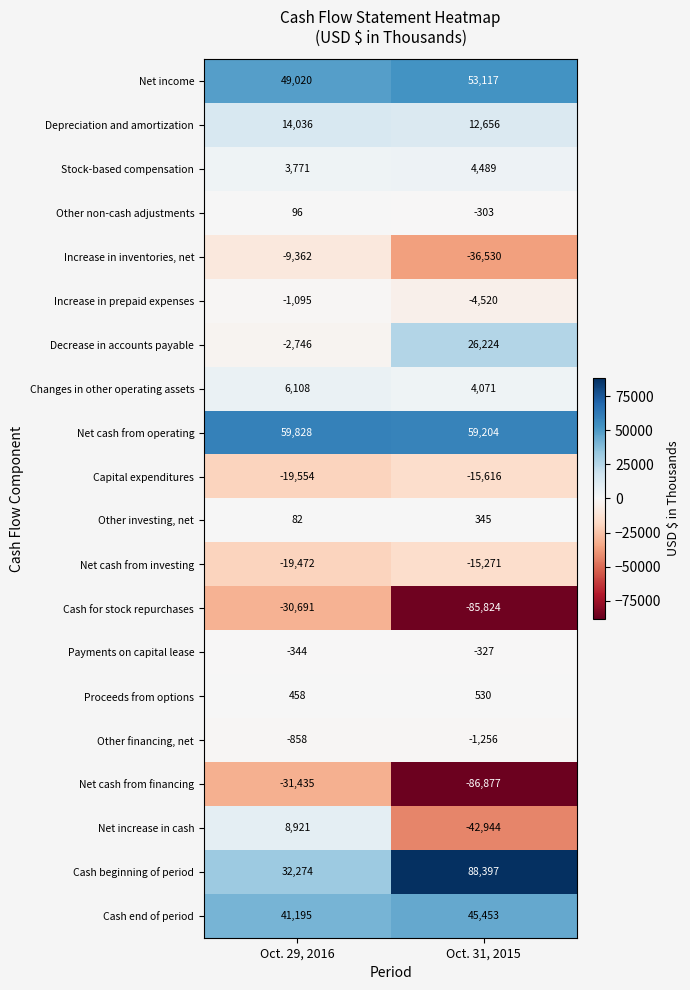

What is the total value across all series at Oct. 31, 2015?

5018